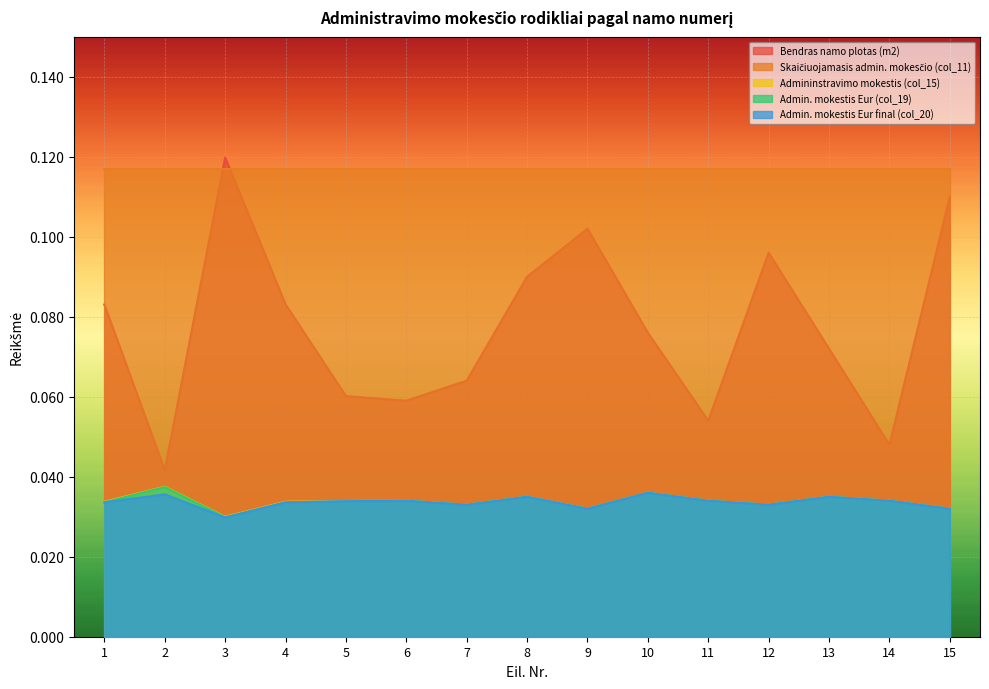

At which category is the sum across all series the highest?

3